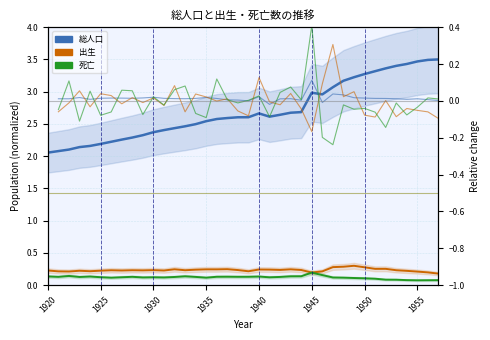

True or false: 死亡 and 出生 intersect in this chart.

False